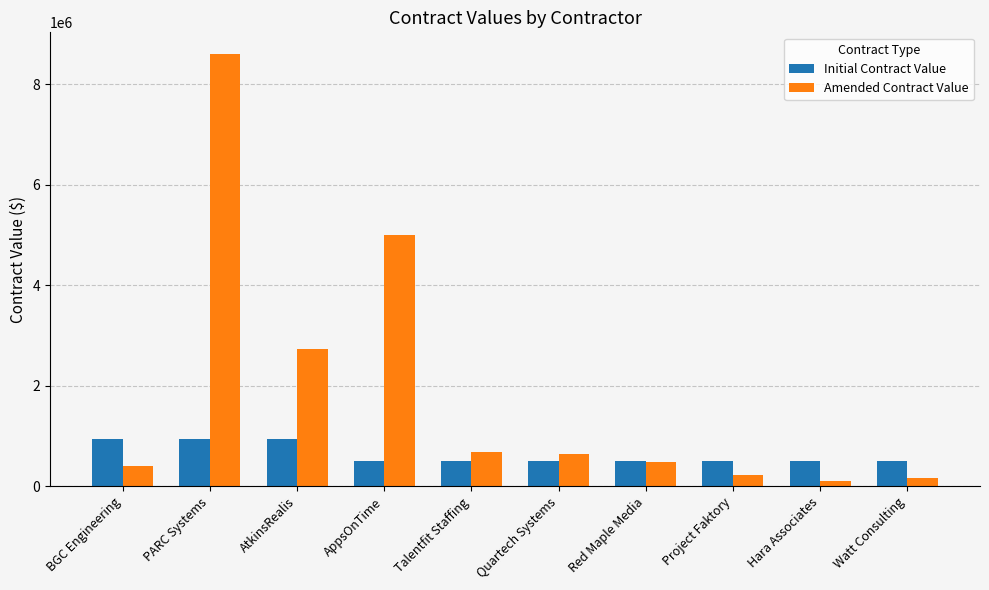

How many Initial Contract Value values are between 500000 and 950000?

10